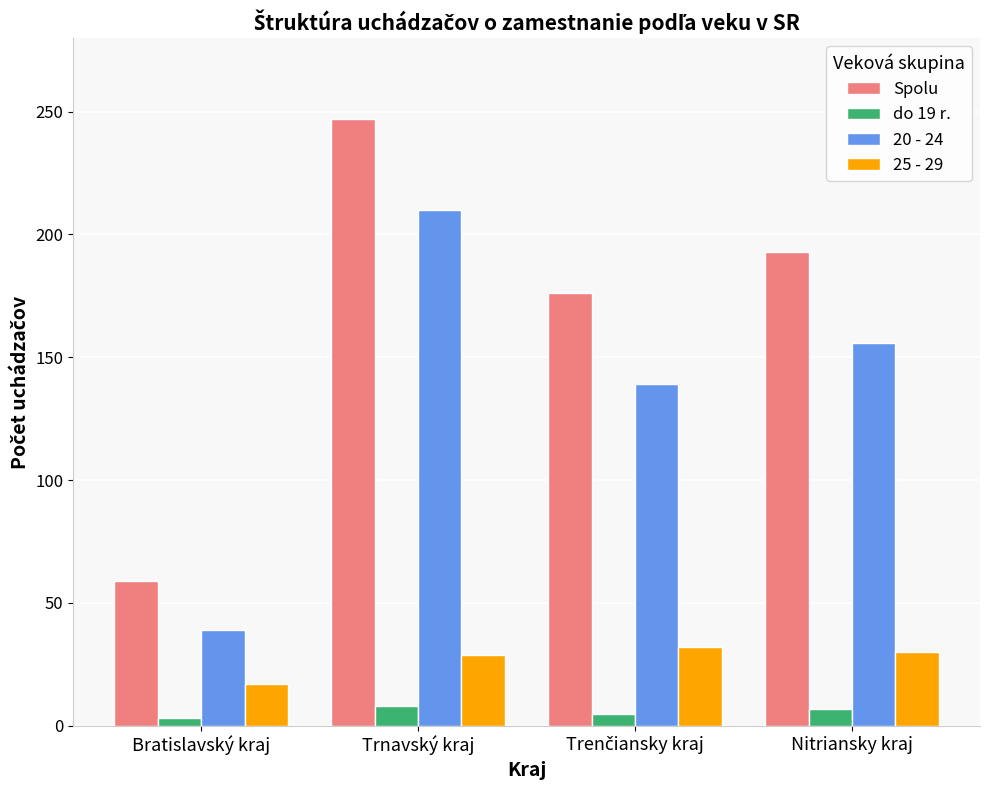

What is the difference between the maximum and minimum values in the 20 - 24 series?

171